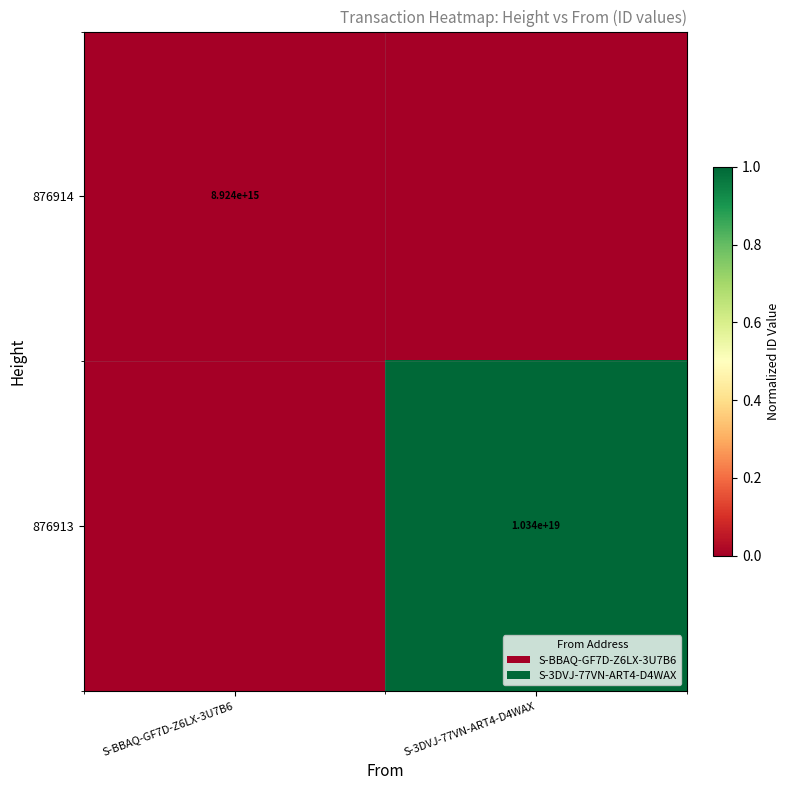

Which category has the highest value across all series?

S-3DVJ-77VN-ART4-D4WAX